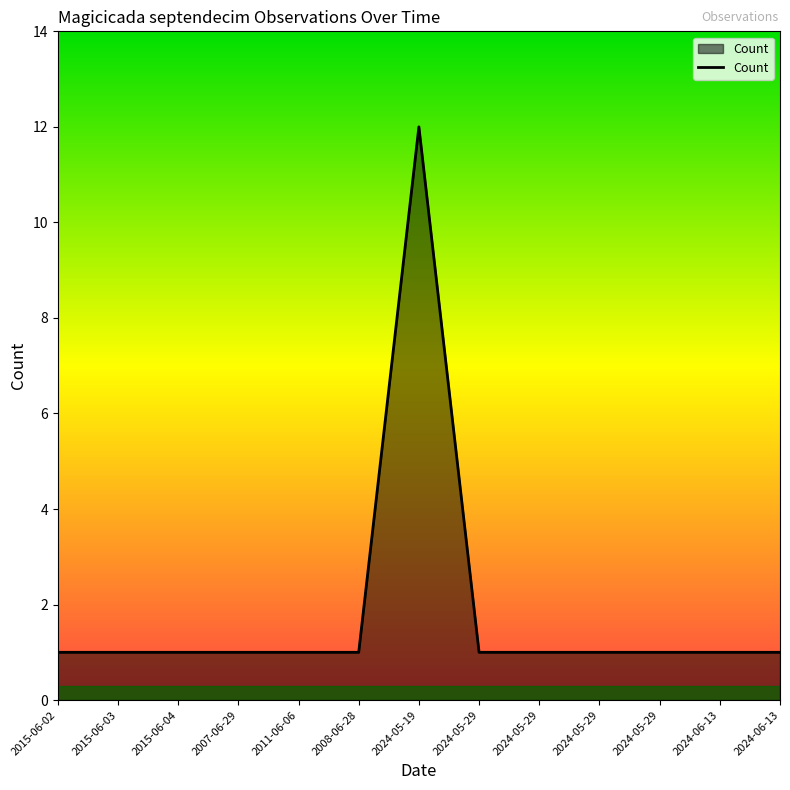

List the labels in order of value, smallest first.

2015-06-02, 2015-06-03, 2015-06-04, 2007-06-29, 2011-06-06, 2008-06-28, 2024-05-29, 2024-05-29, 2024-05-29, 2024-05-29, 2024-06-13, 2024-06-13, 2024-05-19